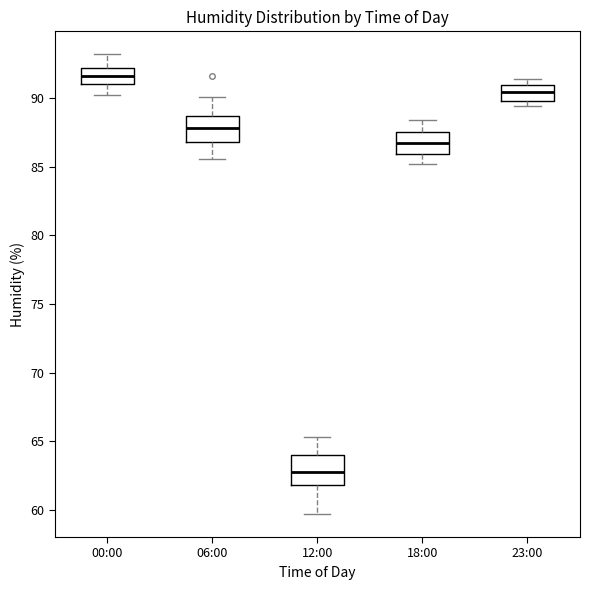

Reading left to right, read every box against the y-axis: the position of its median line, the range the box covers, and the ends of its whiskers. The values are not printed on the chart, so give them approximately, as read against the axis.

00:00: median 91.5, box 91.0 to 92.0, whiskers 90.0 to 93.0
06:00: median 88.0, box 87.0 to 88.5, whiskers 85.5 to 90.0
12:00: median 63.0, box 62.0 to 64.0, whiskers 59.5 to 65.5
18:00: median 87.0, box 86.0 to 87.5, whiskers 85.0 to 88.5
23:00: median 90.5, box 90.0 to 91.0, whiskers 89.5 to 91.5